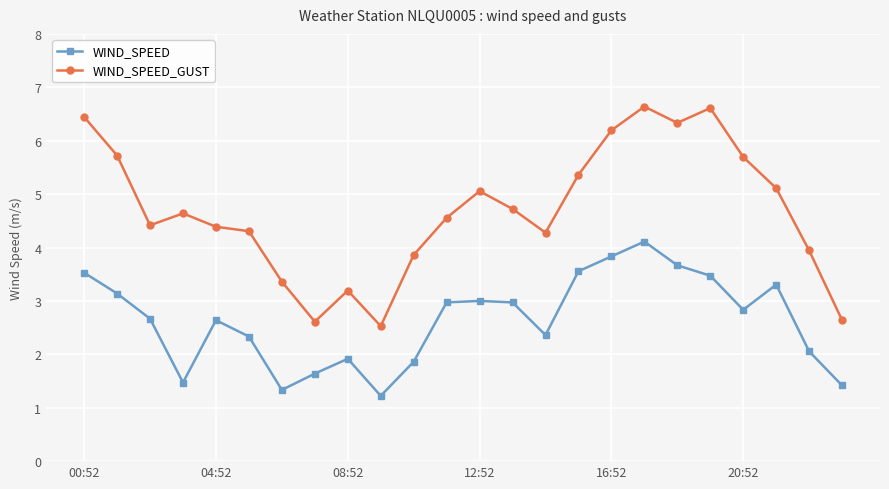

Which series has the largest range (max minus min)?

WIND_SPEED_GUST